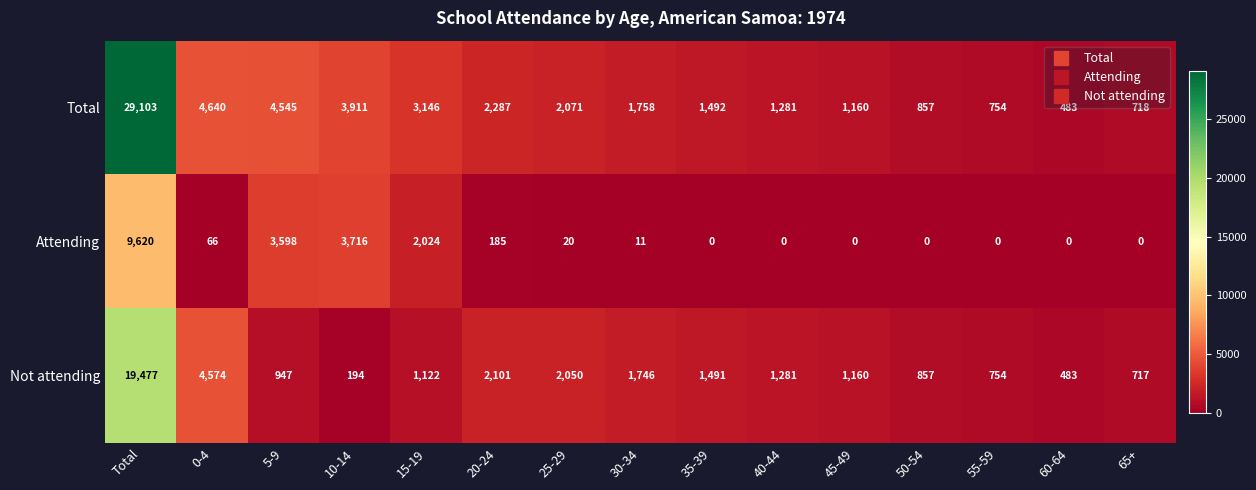

Read the Not attending value at 0-4, to the nearest 50.

4550